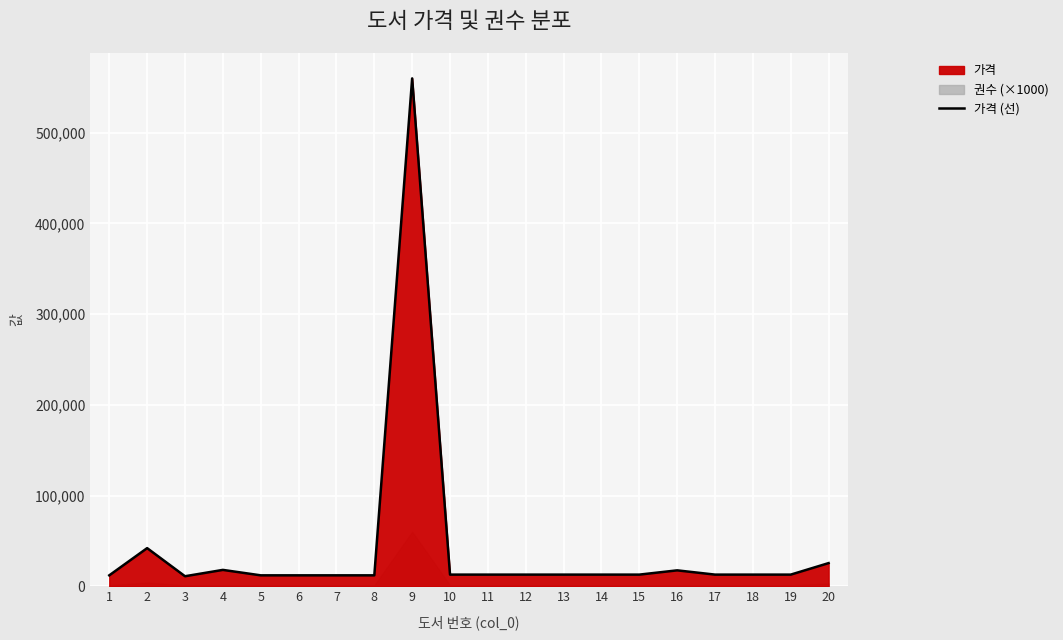

Reading left to right, transcribe all the data shown in this chart.

1=12000	2=42000	3=11000	4=18000	5=12000	6=12000	7=12000	8=12000	9=560000	10=12800	11=12800	12=12800	13=12800	14=12800	15=12800	16=17500	17=12800	18=12800	19=12800	20=25500